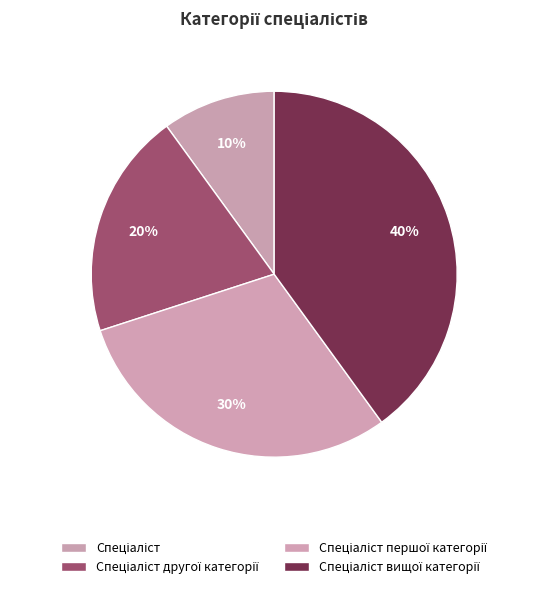

Count the number of slices in the pie.

4